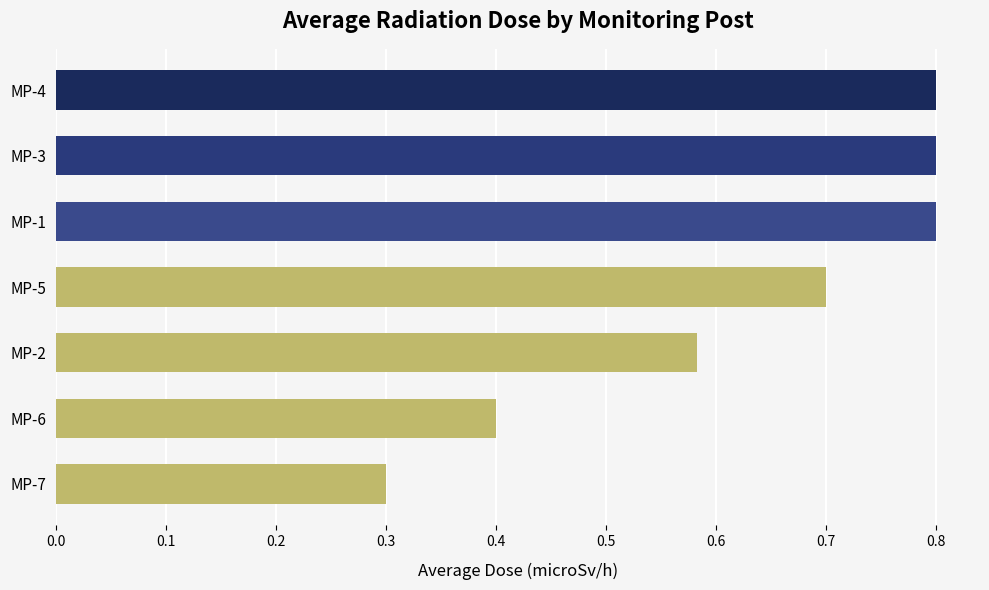

What position from the top is MP-4?

1